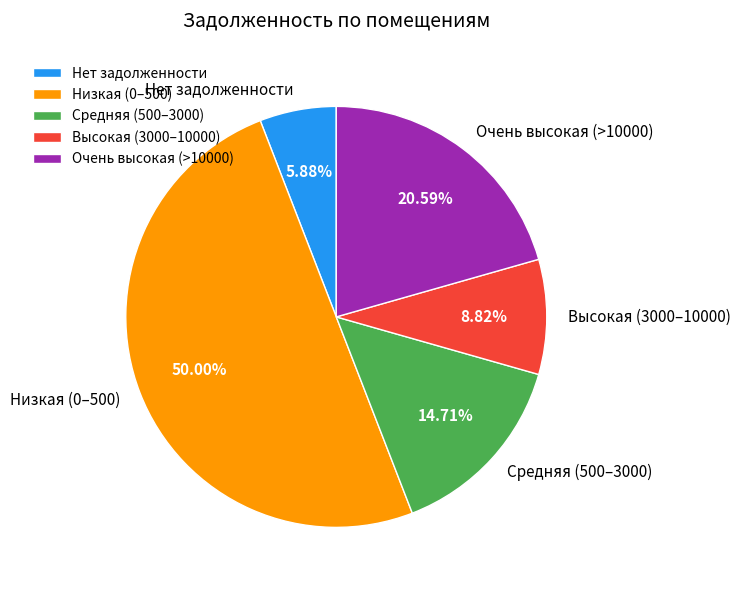

Does Нет задолженности account for over 50% of the chart?

No